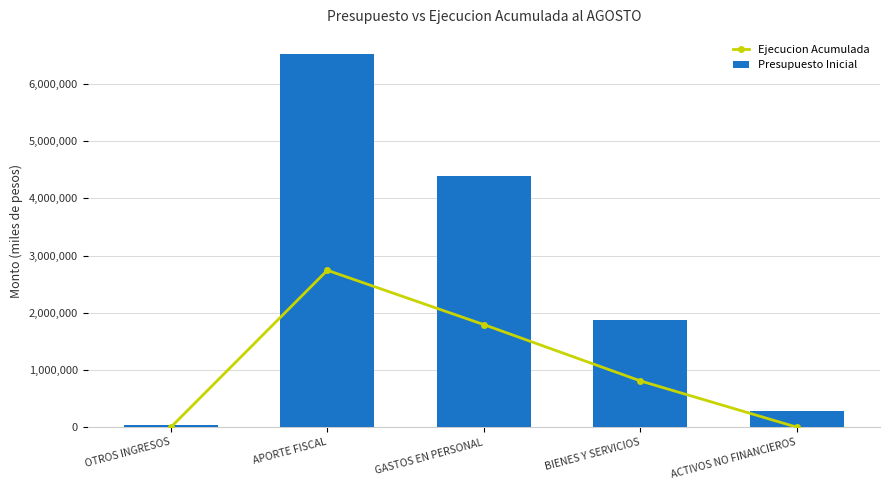

Does the chart contain stacked bars?

No